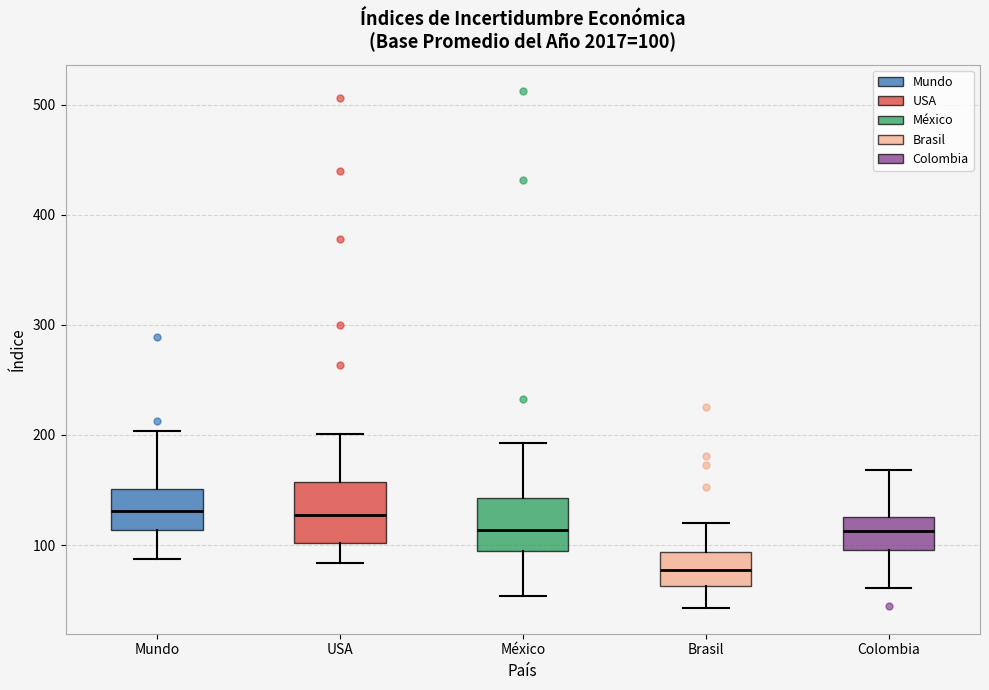

Which box's median line is the lowest?

Brasil